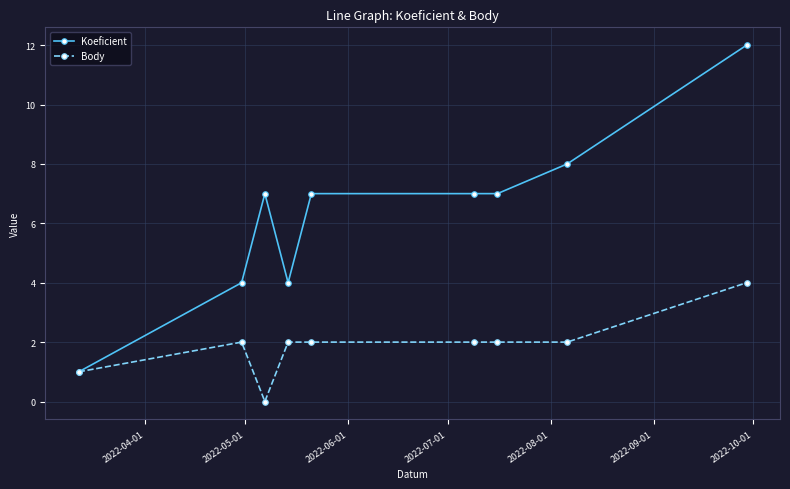

Rank the series by their maximum value, from highest to lowest.

Koeficient, Body